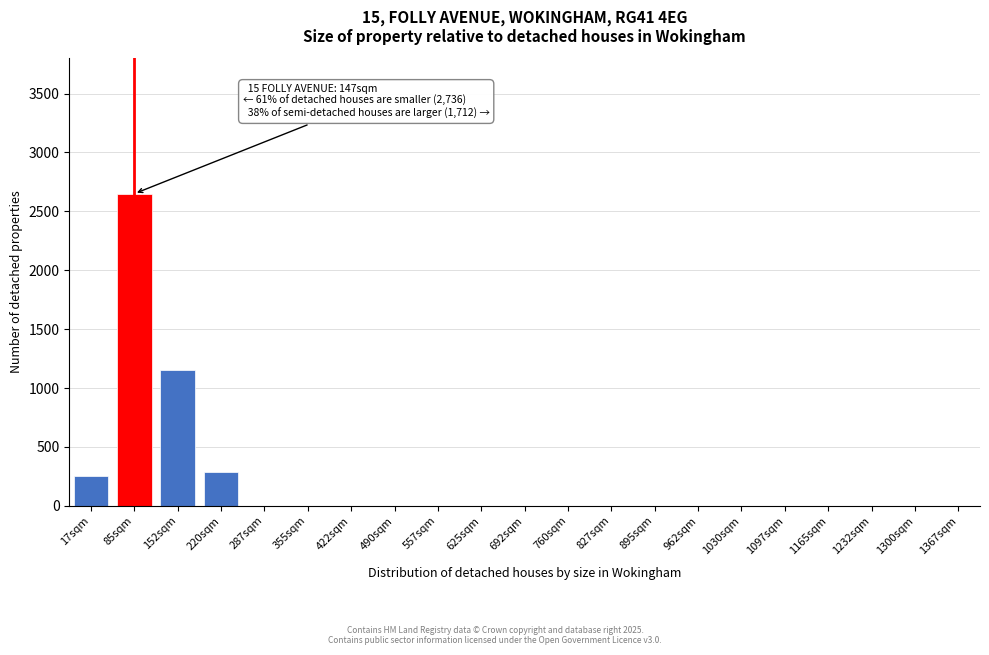

Reading left to right, extract all data points from this chart.

17sqm=250	85sqm=2650	152sqm=1150	220sqm=290	287sqm=0	355sqm=0	422sqm=0	490sqm=0	557sqm=0	625sqm=0	692sqm=0	760sqm=0	827sqm=0	895sqm=0	962sqm=0	1030sqm=0	1097sqm=0	1165sqm=0	1232sqm=0	1300sqm=0	1367sqm=0